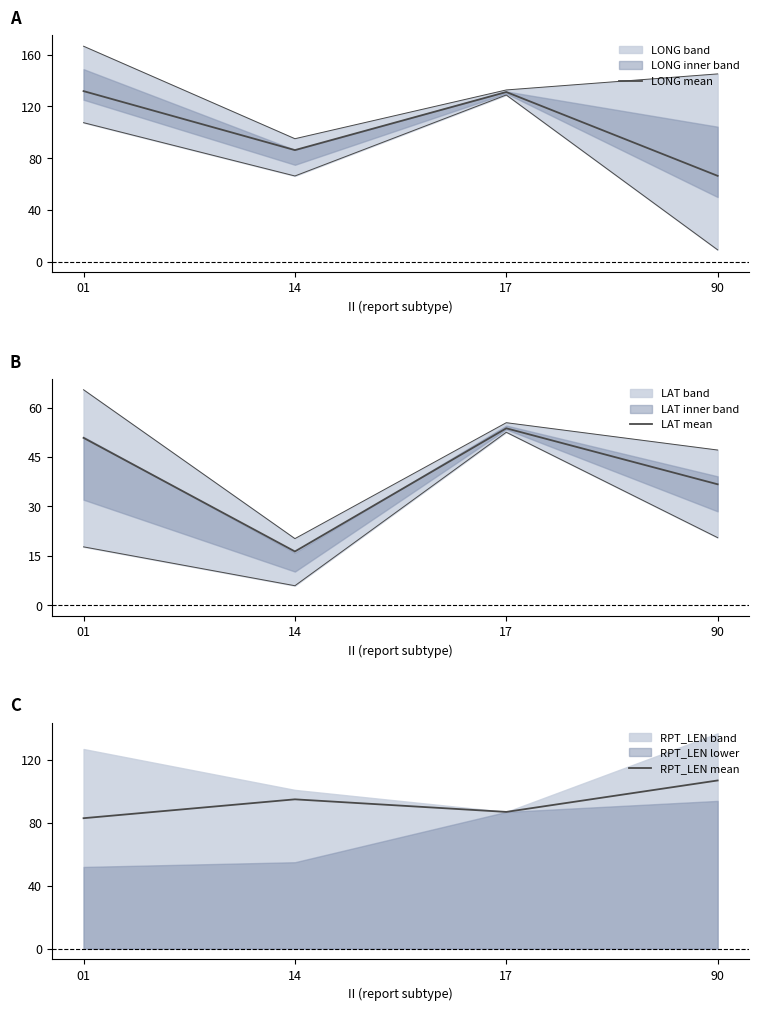

The LAT mean series shows 50.8 at 01. True or false?

True